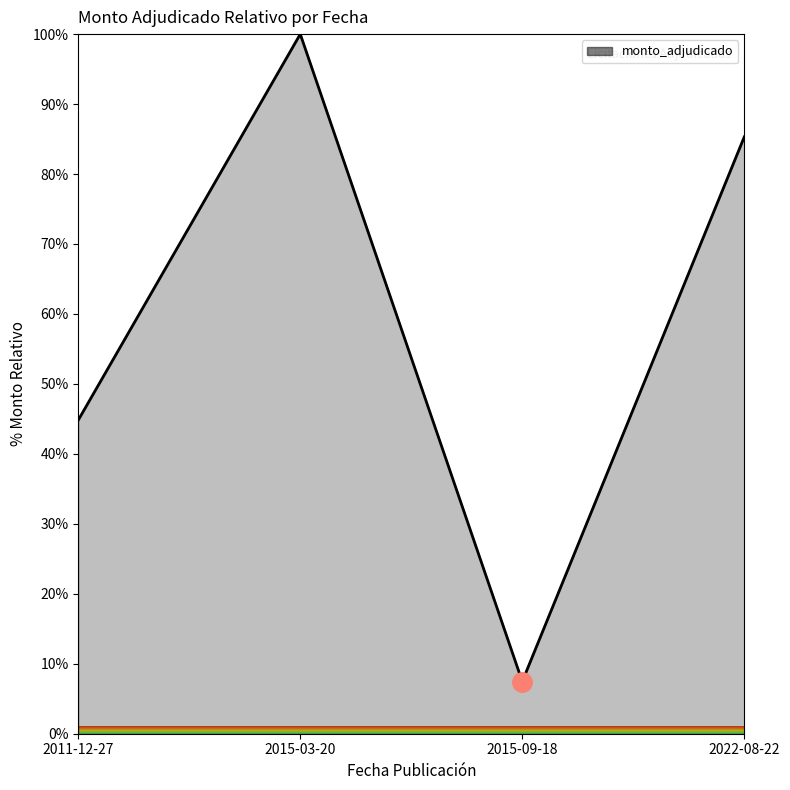

Rank the categories by value from lowest to highest.

2015-09-18, 2011-12-27, 2022-08-22, 2015-03-20